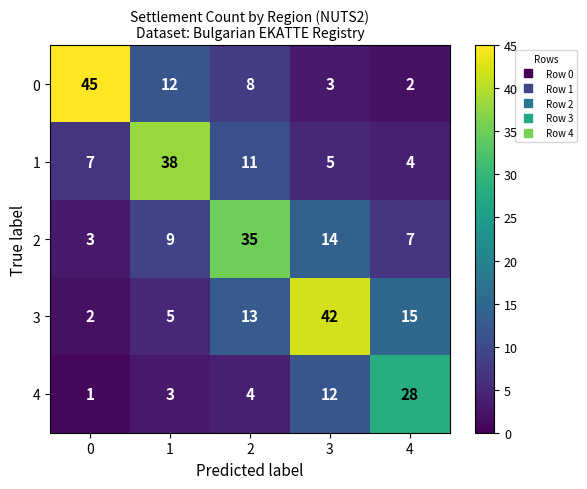

At which label does 1 reach its minimum?

4